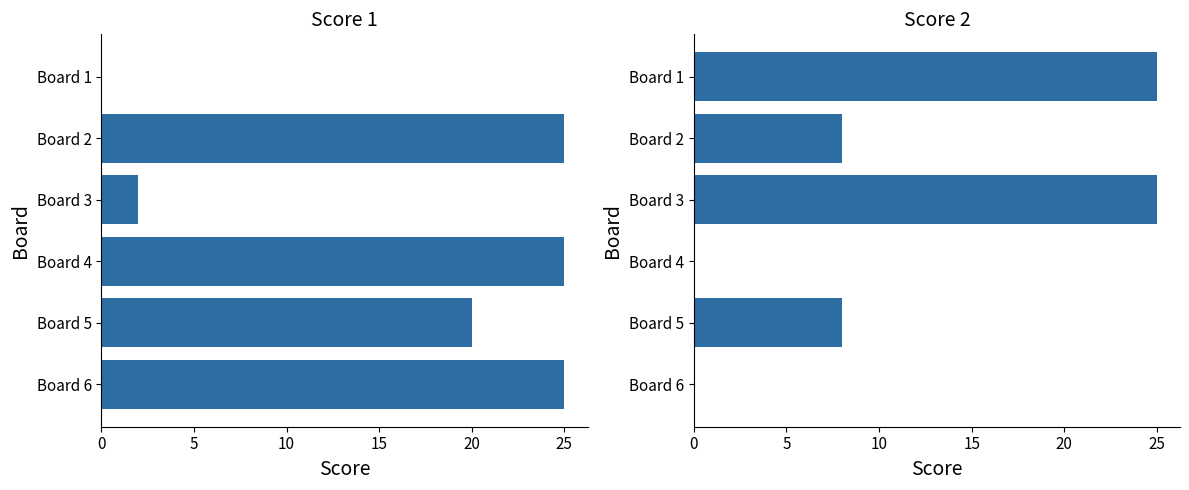

The value of Score 2 at Board 5 is 8. True or false?

True